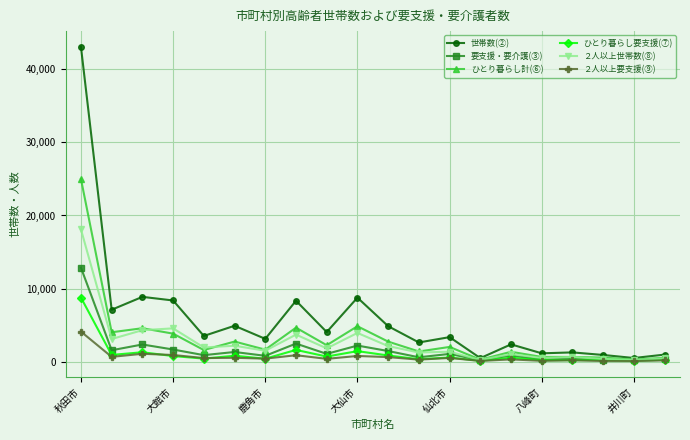

List the series in order of their peak value, highest first.

世帯数(②), ひとり暮らし計(⑥), ２人以上世帯数(⑧), 要支援・要介護(③), ひとり暮らし要支援(⑦), ２人以上要支援(⑨)